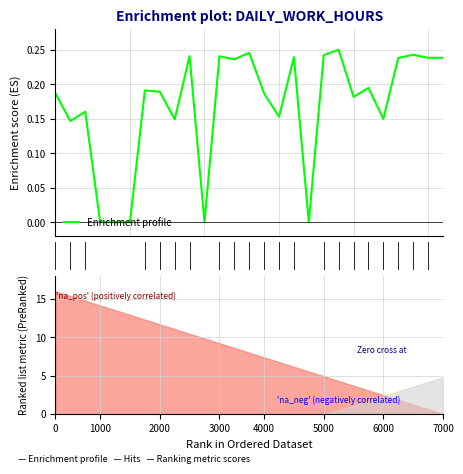

How many data points are above 0?

22